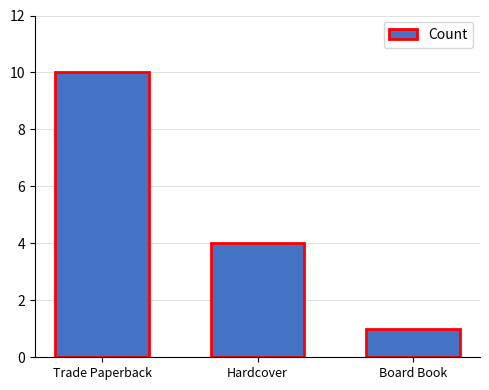

True or false: the data shows 2 at Hardcover.

False